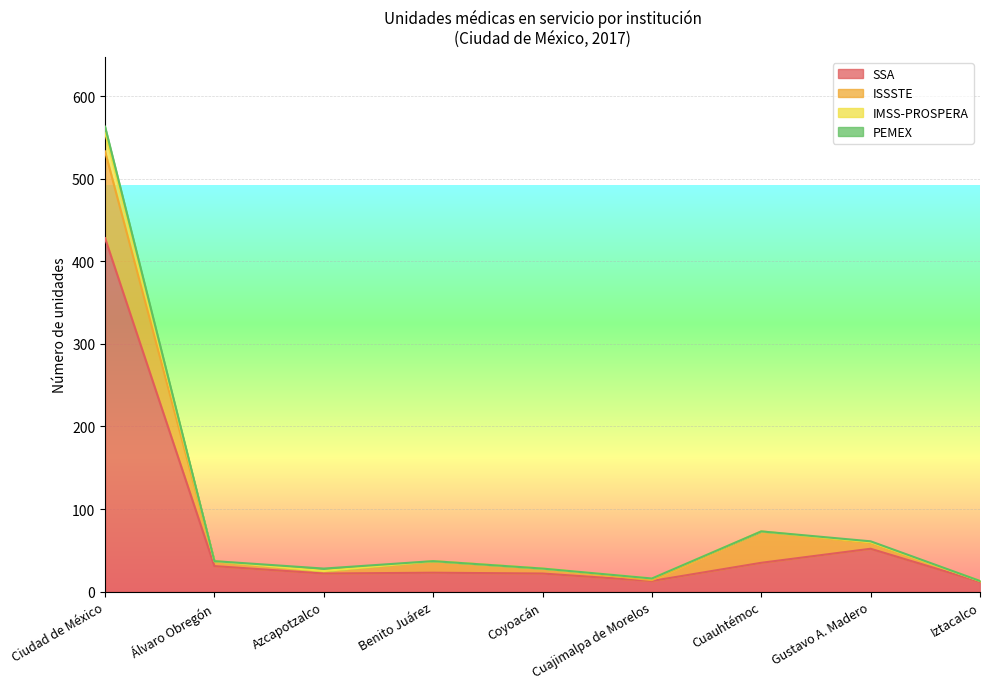

True or false: IMSS-PROSPERA and SSA cross at least once.

False